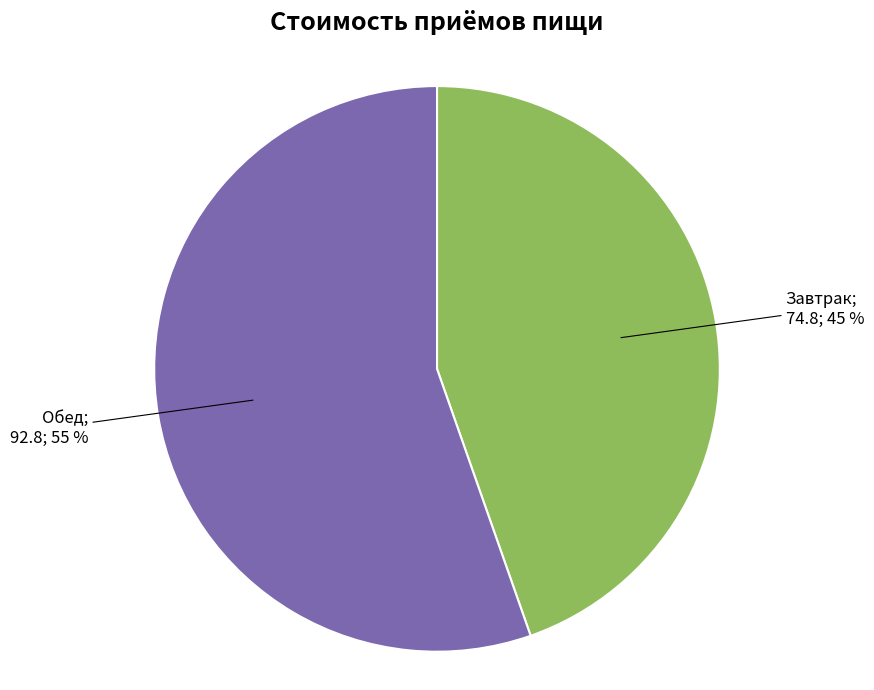

To the nearest percent, what is the average slice percentage?

50%